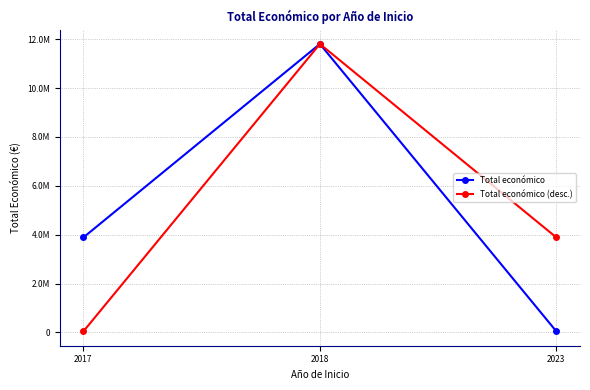

Which label corresponds to the largest value in the chart?

2018